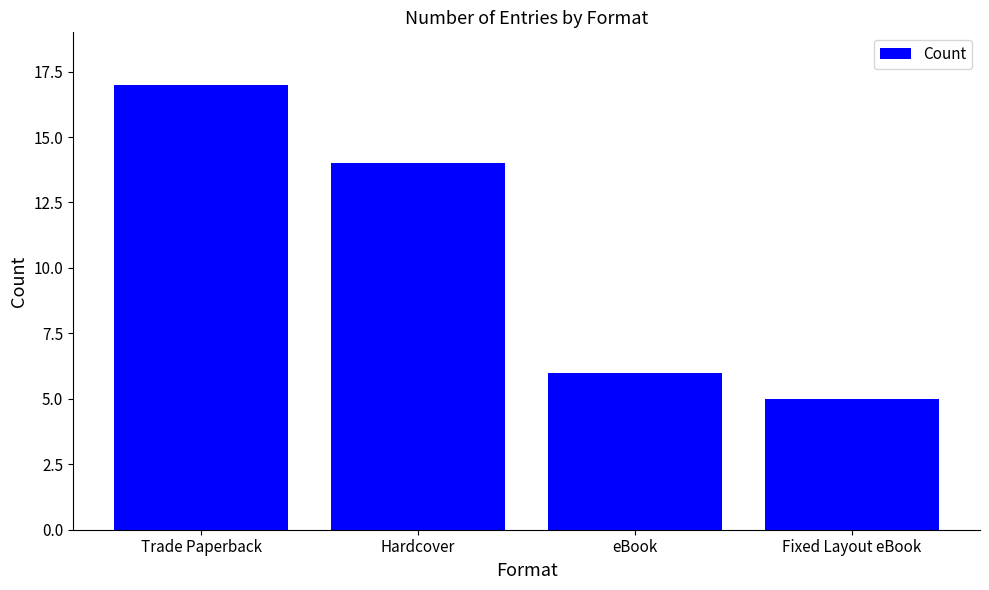

What is the difference between the second highest and second lowest values?

8